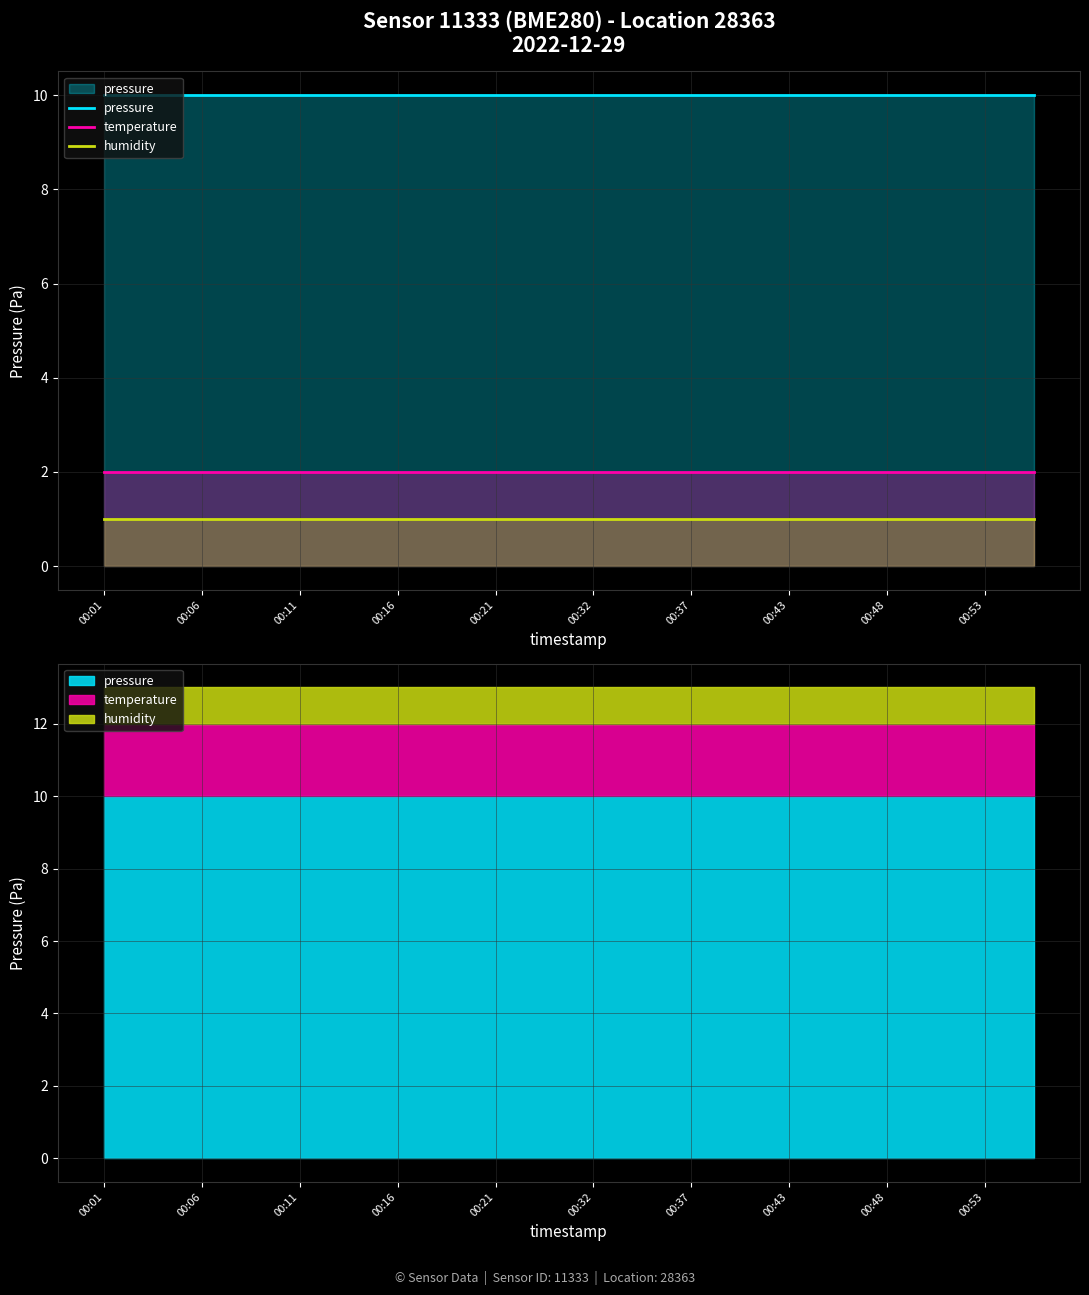

What is the value of the pressure point at the 12th from the left?

10